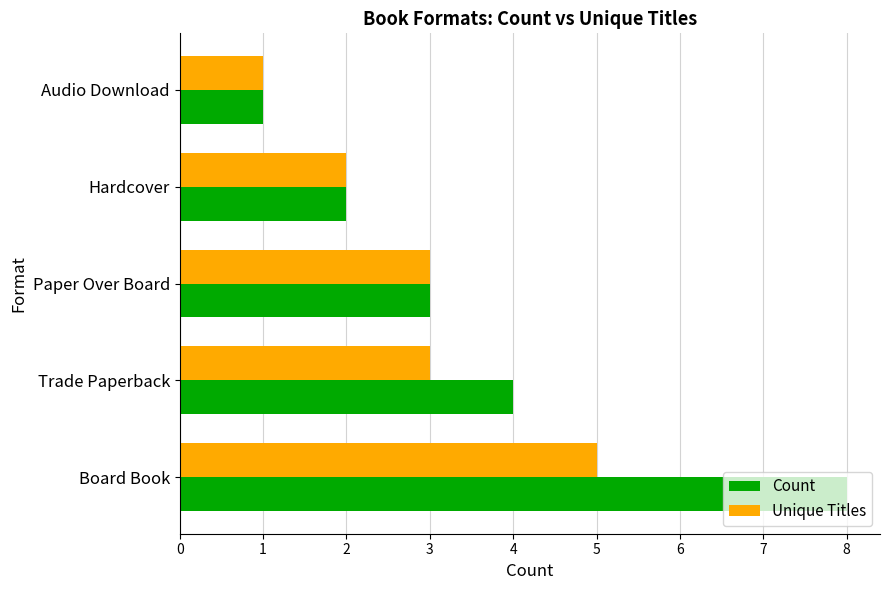

Is it true that Unique Titles equals 3 at Hardcover?

False